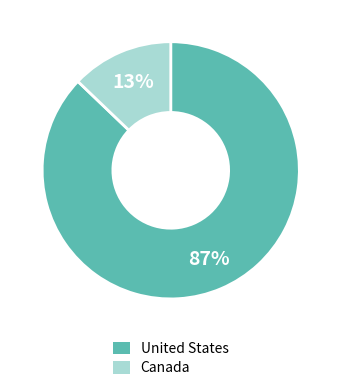

What percentage is the United States slice, to the nearest percent?

87%